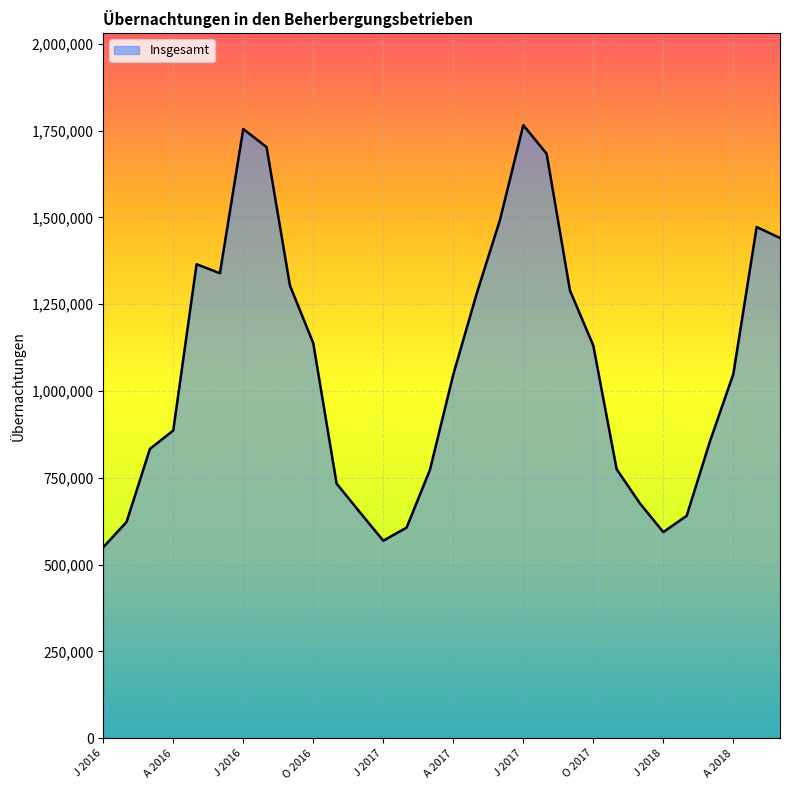

What is the greatest value displayed?

1765836